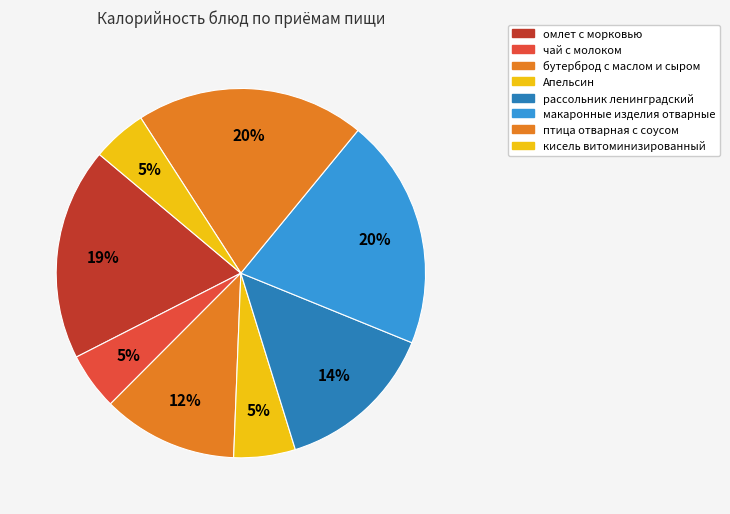

Which slice is the smallest?

кисель витоминизированный